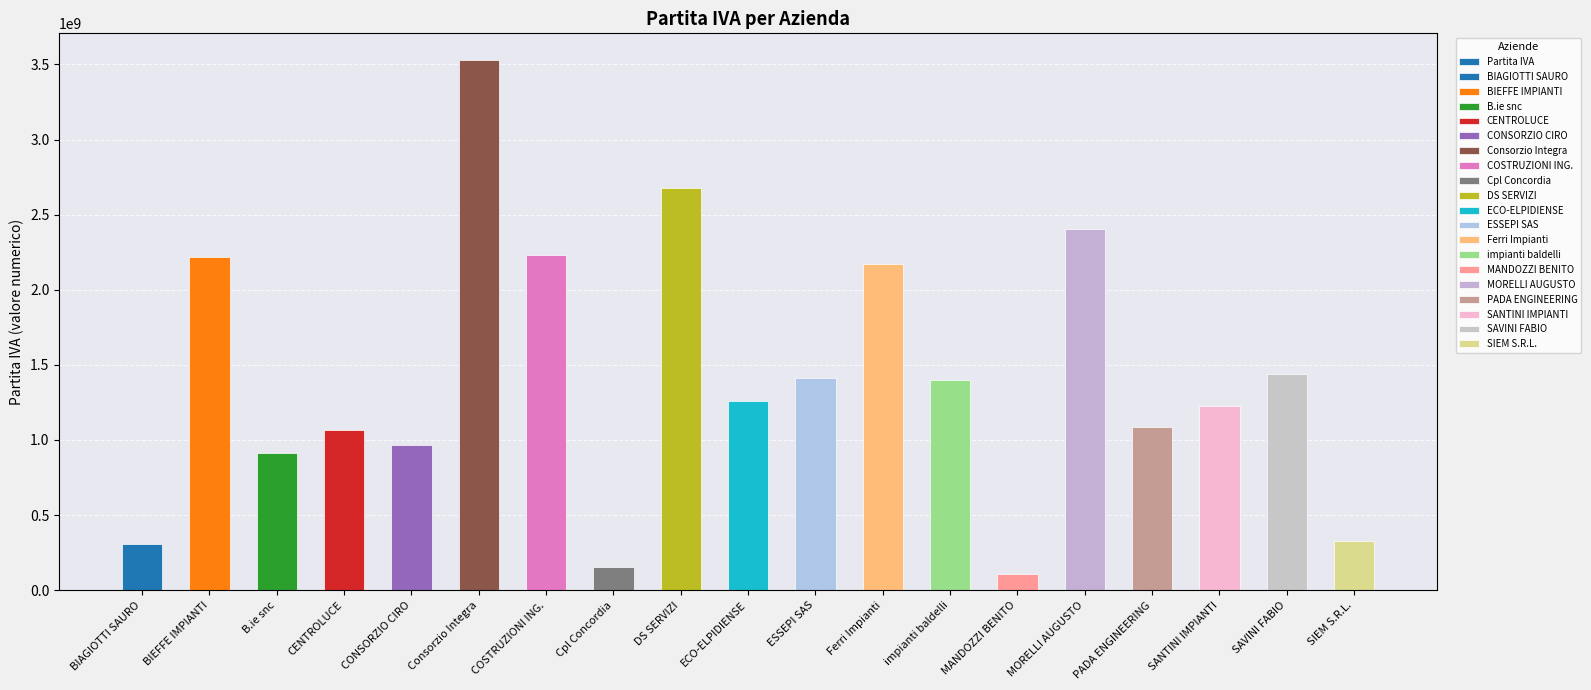

Count the number of data series in this chart.

1